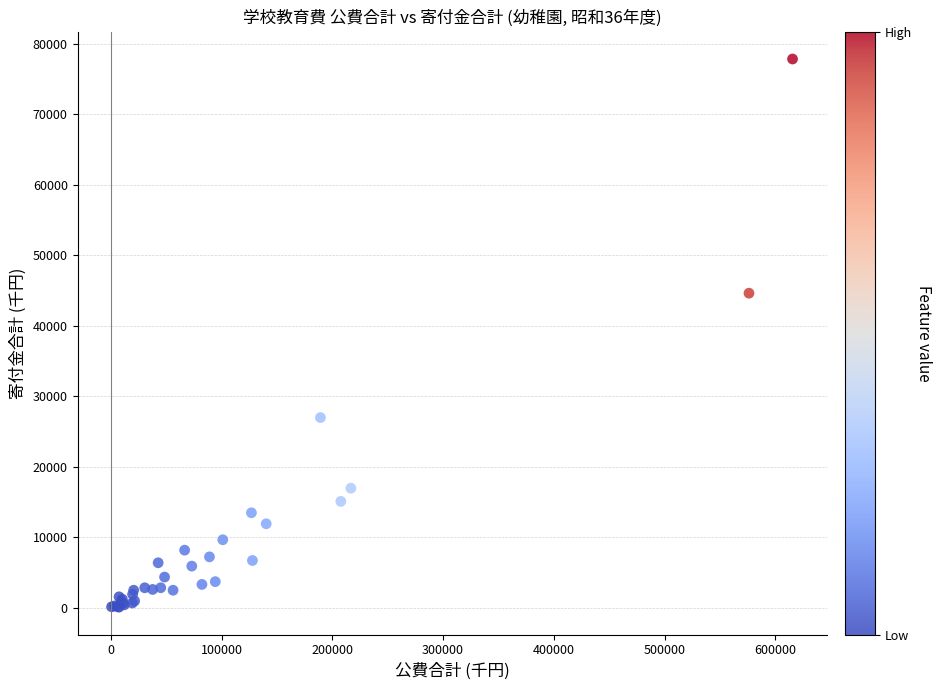

What Y value in the scatter plot is closest to 38979?

44635